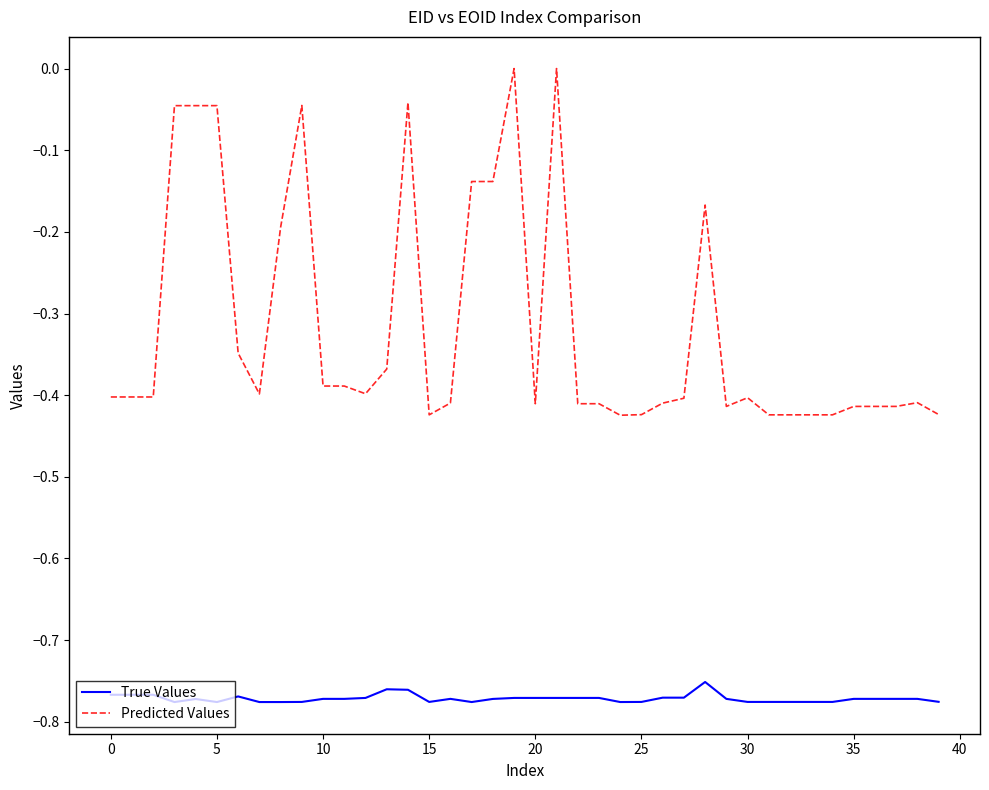

Which series has the widest spread of values?

Predicted Values